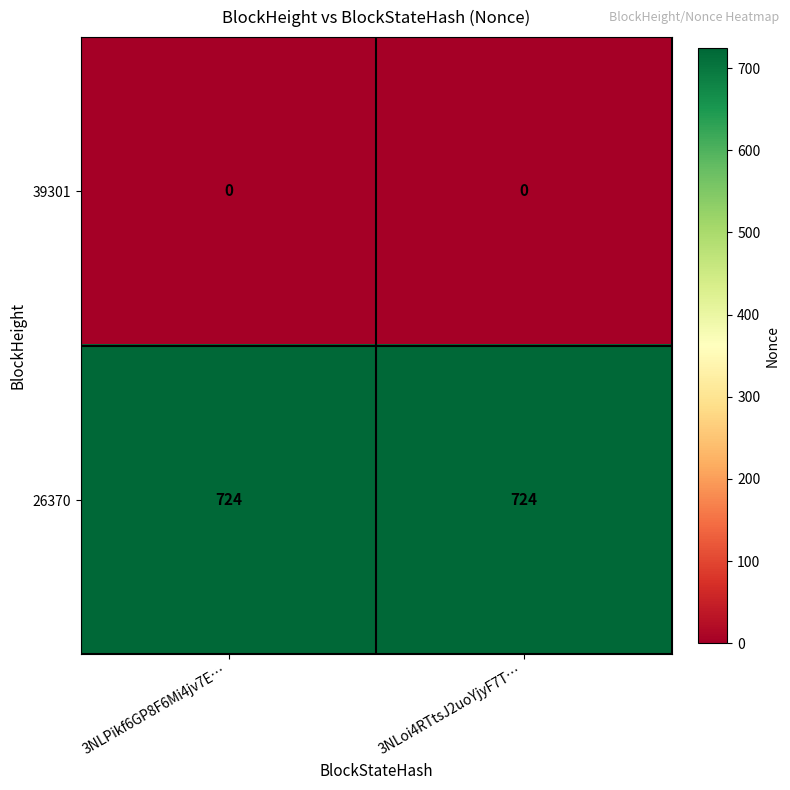

How many data points does each series have?

2